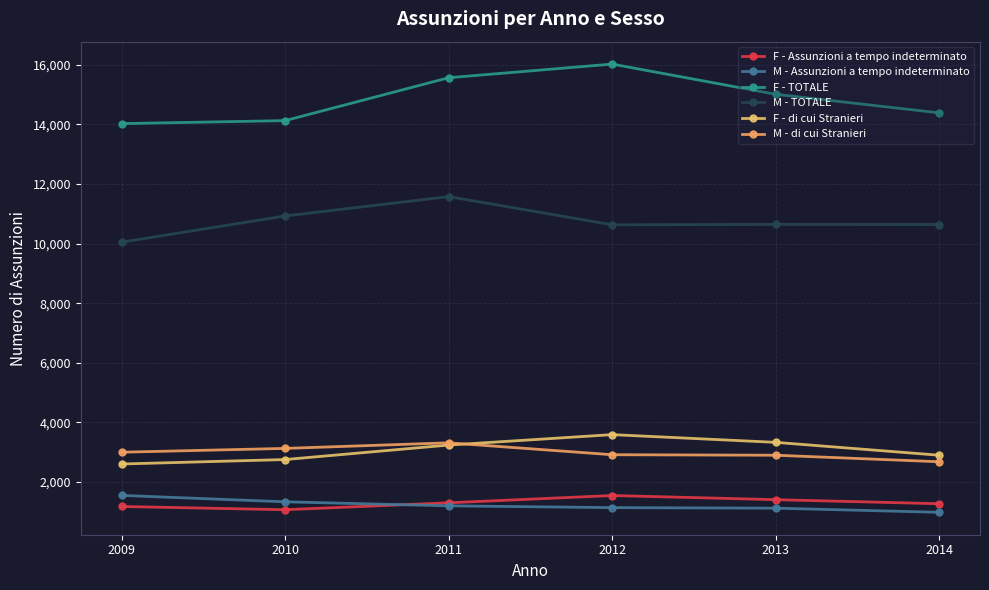

In F - TOTALE, how many points are higher than both neighbors (excluding endpoints)?

1